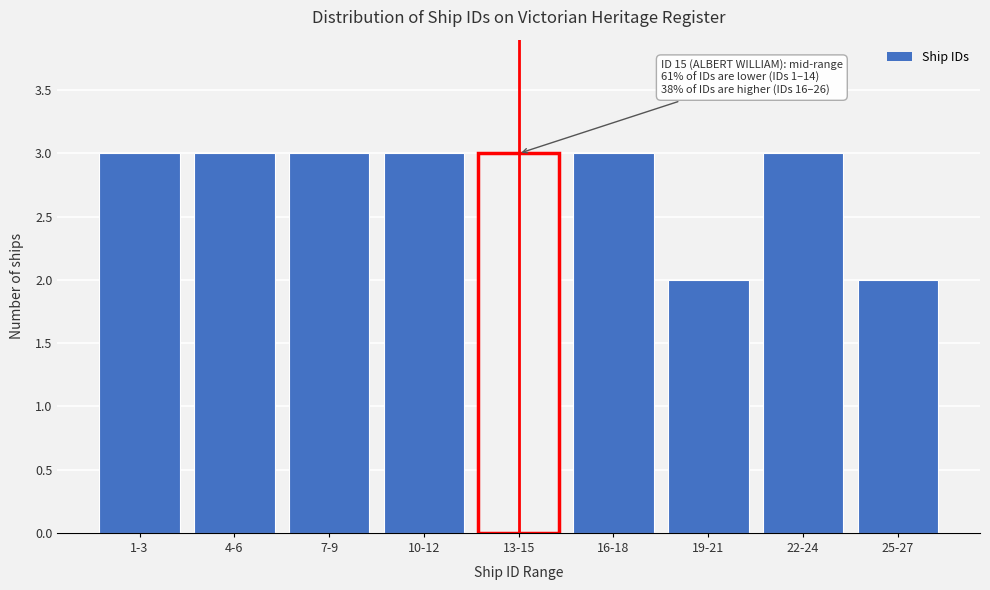

Reading left to right, transcribe all the data shown in this chart.

3	3	3	3	3	3	2	3	2